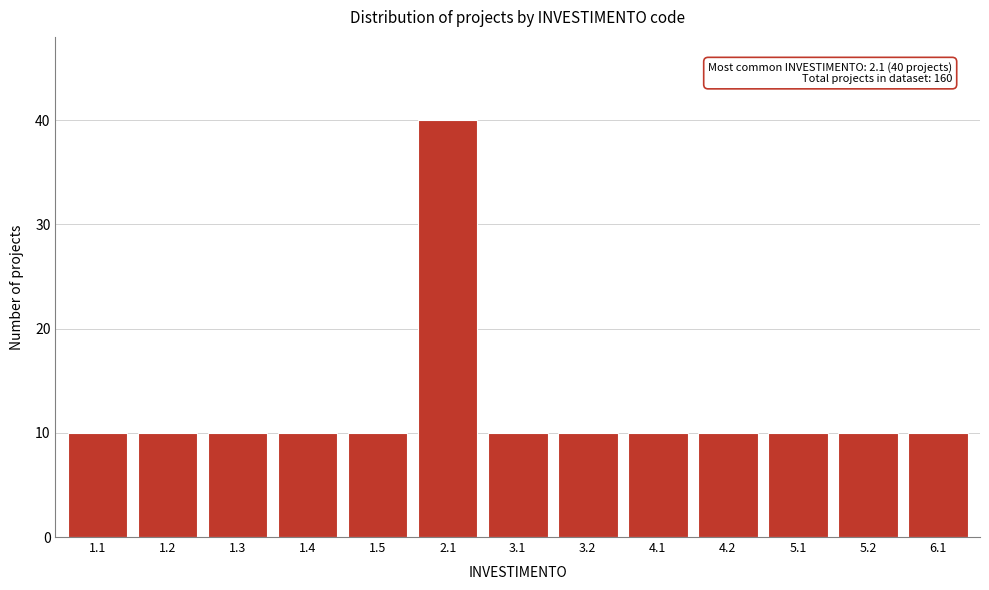

Reading left to right, what are all the values shown in this chart?

1.1=10	1.2=10	1.3=10	1.4=10	1.5=10	2.1=40	3.1=10	3.2=10	4.1=10	4.2=10	5.1=10	5.2=10	6.1=10